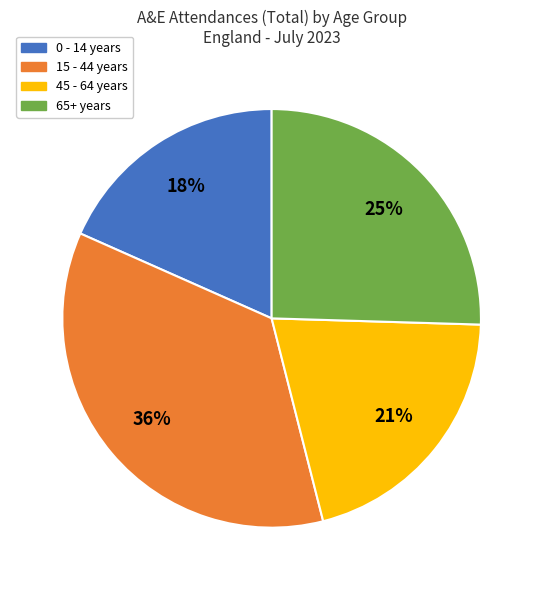

Is there any slice that represents more than half of the pie?

No